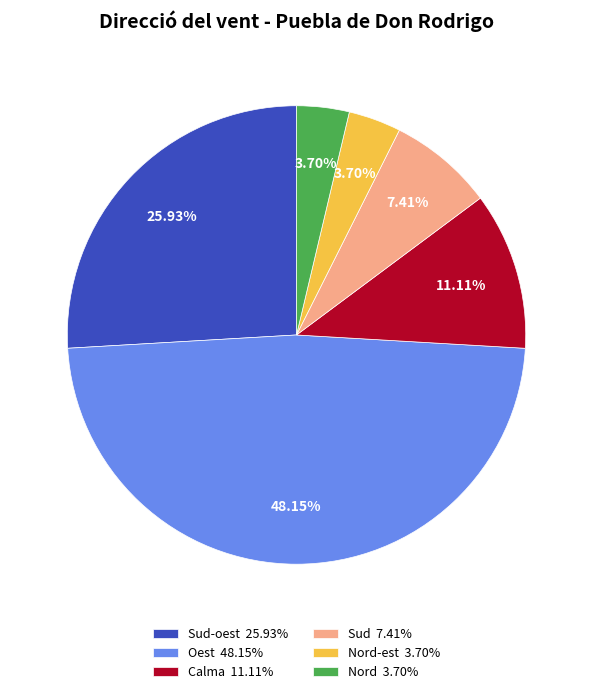

Which has a higher value, Sud 7.41% or Nord-est 3.70%?

Sud 7.41%